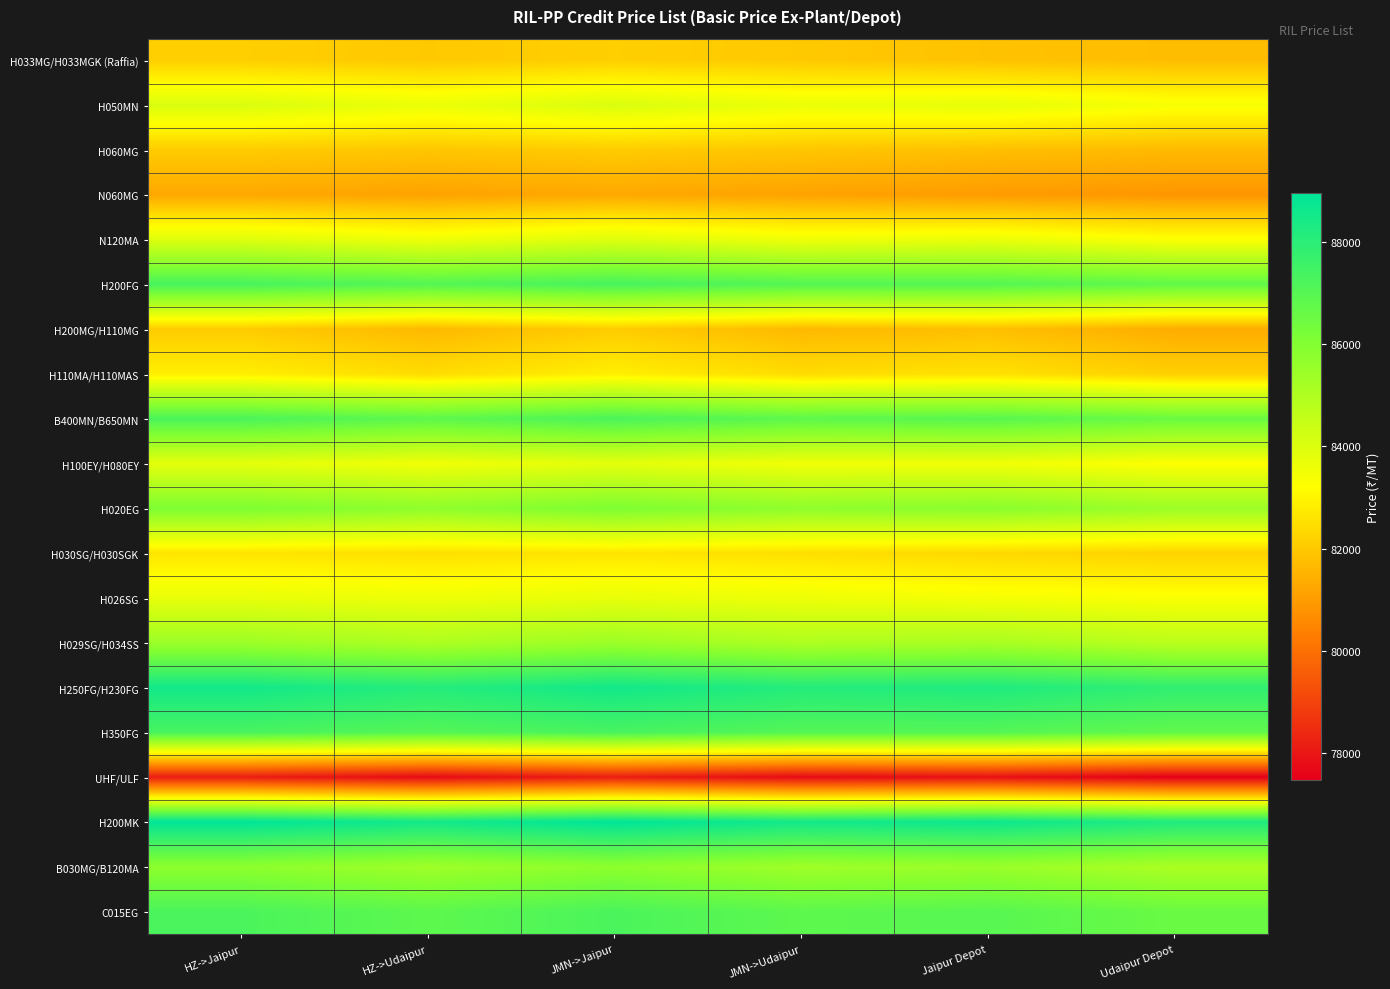

At which category is the sum across all series the highest?

JMN->Jaipur